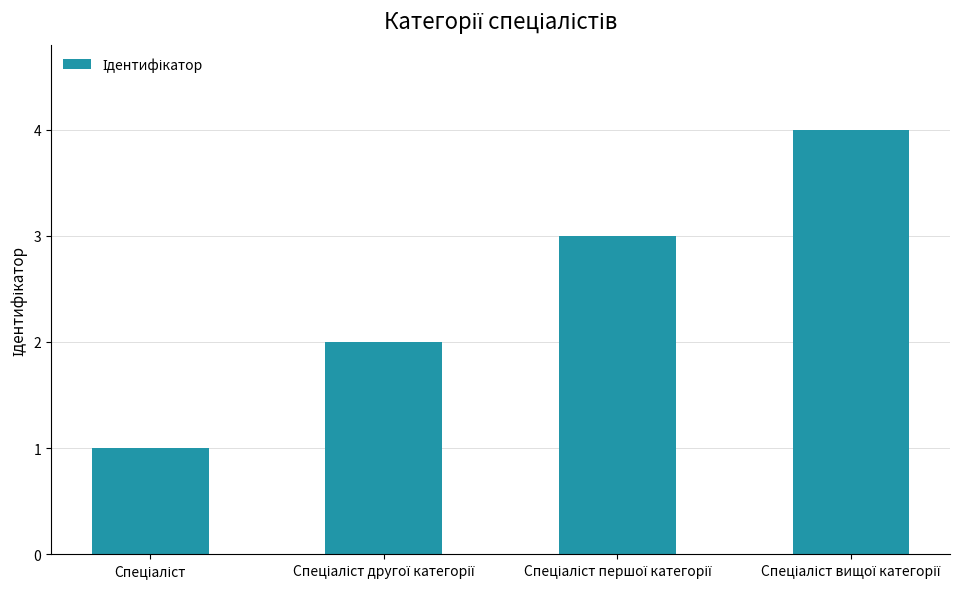

Count the number of data series in this chart.

1